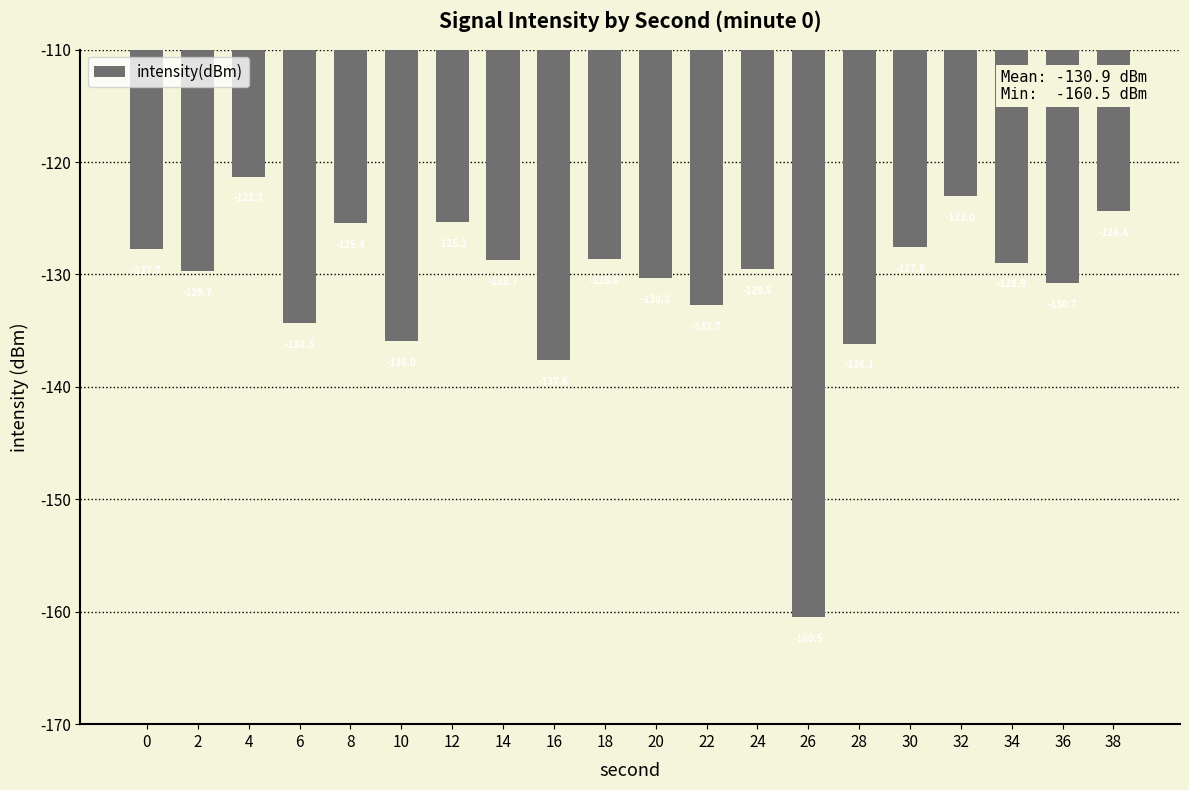

What is the change in value from 12 to 22?

-7.4